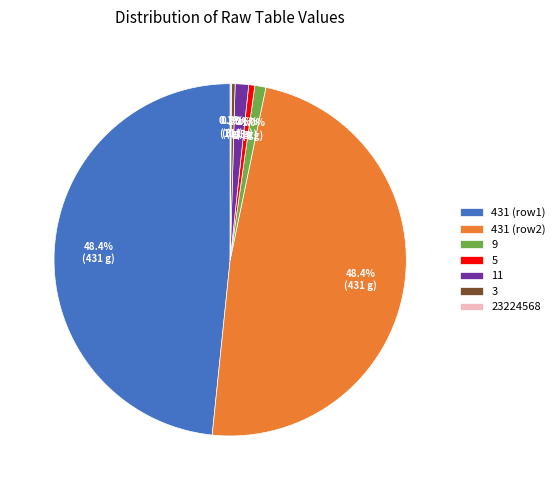

Between 431 (row2) and 3, which is larger?

431 (row2)